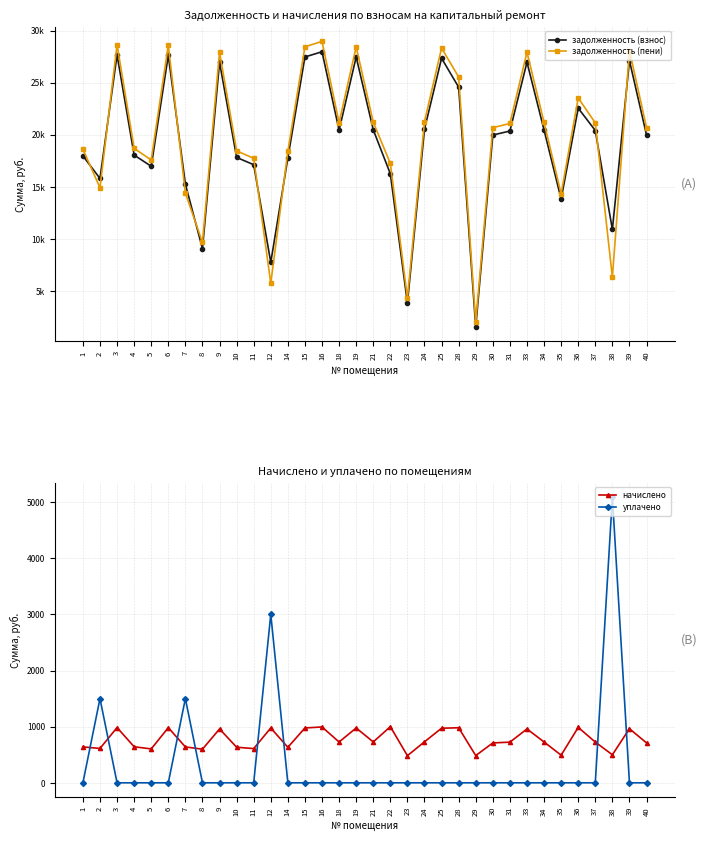

Which label corresponds to the smallest value in the chart?

1